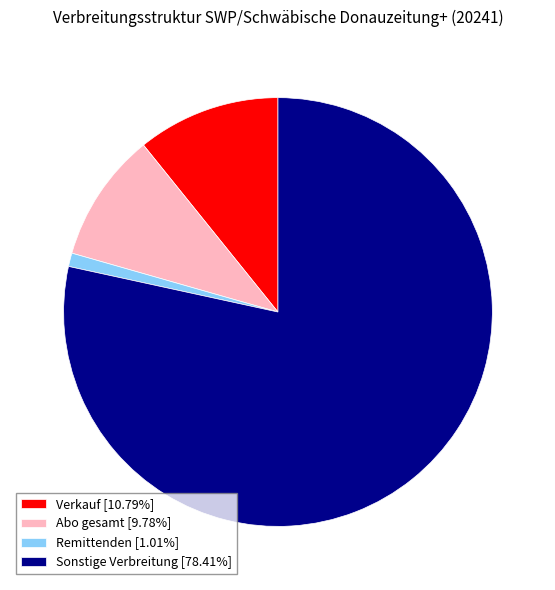

Rank the categories by value from lowest to highest.

Remittenden, Abo gesamt, Verkauf, Sonstige Verbreitung